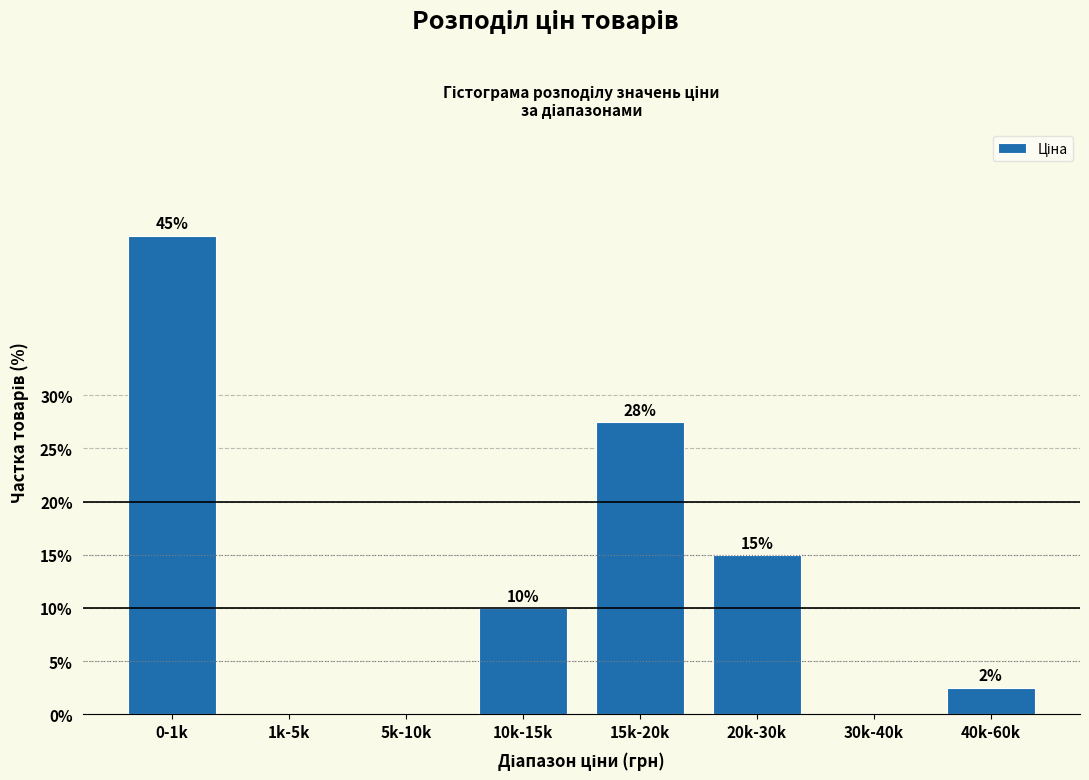

What is the change in value from 20k-30k to 30k-40k?

-15.0